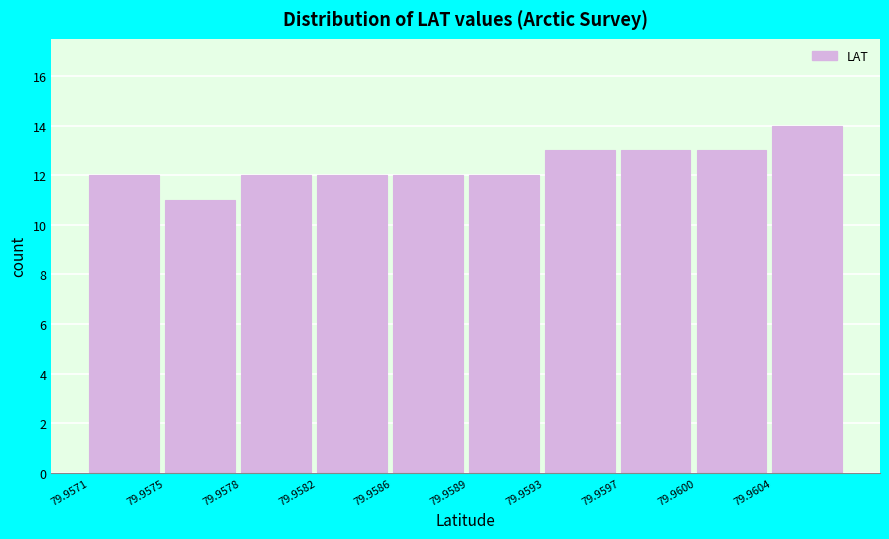

Reading right to left, extract all data points from this chart.

14	13	13	13	12	12	12	12	11	12